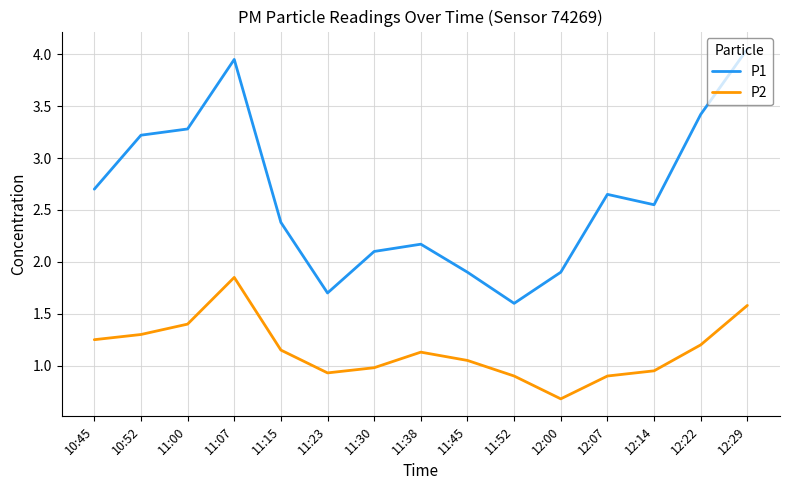

List the series in order of their peak value, lowest first.

P2, P1